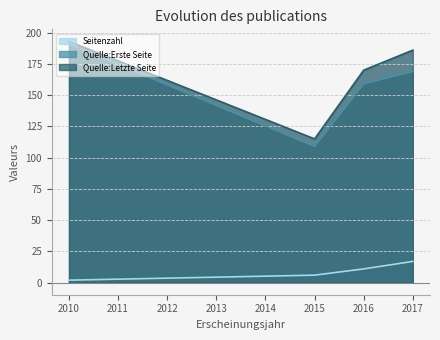

What is the spread (max minus min) of values at 2016?

159